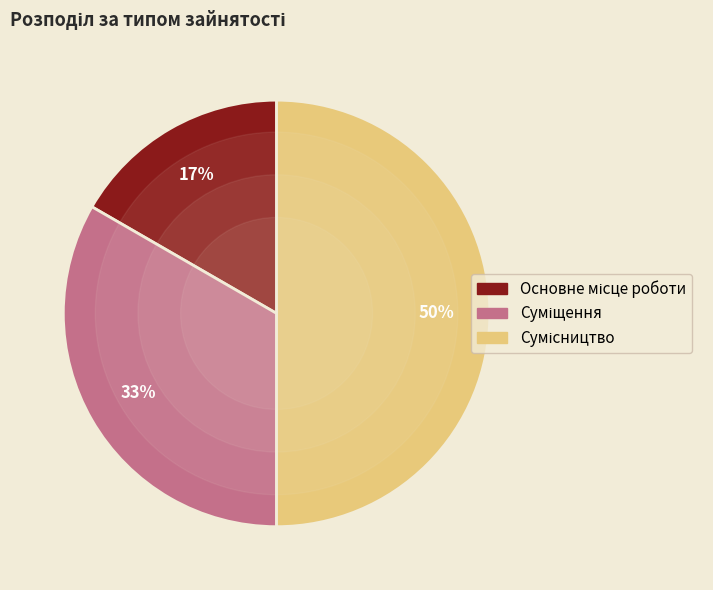

Count the number of slices in the pie.

3